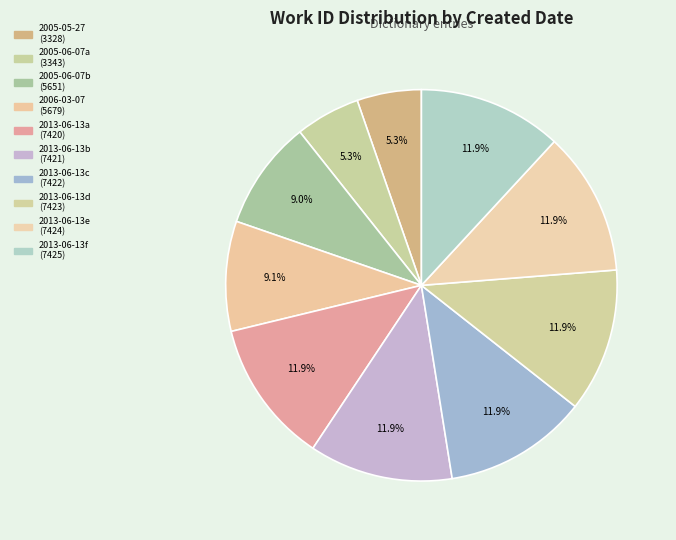

Which category has the smallest portion of the pie?

2005-05-27